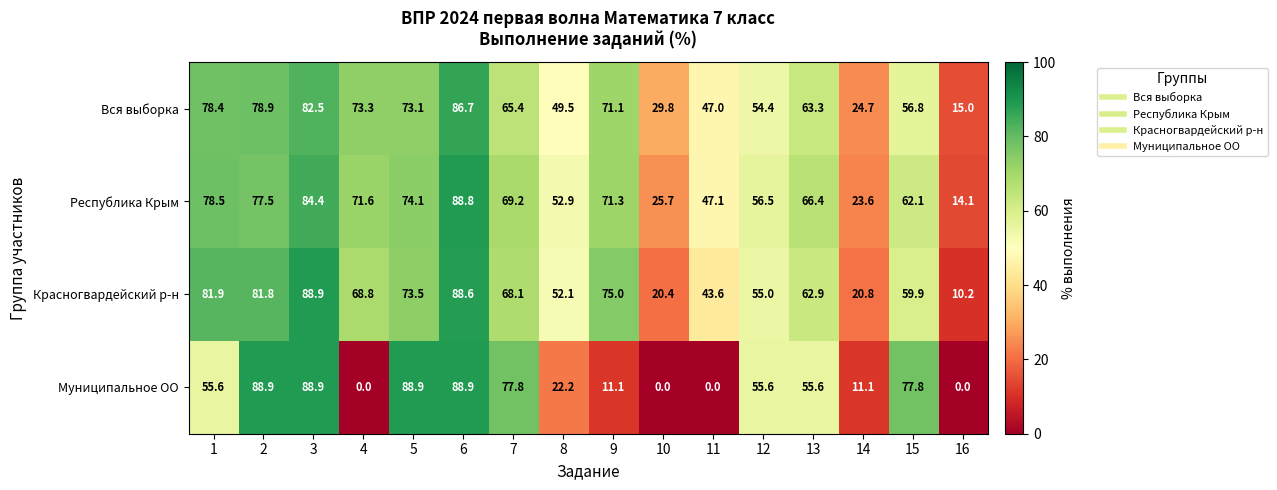

Read the Республика Крым value at 4.

71.6